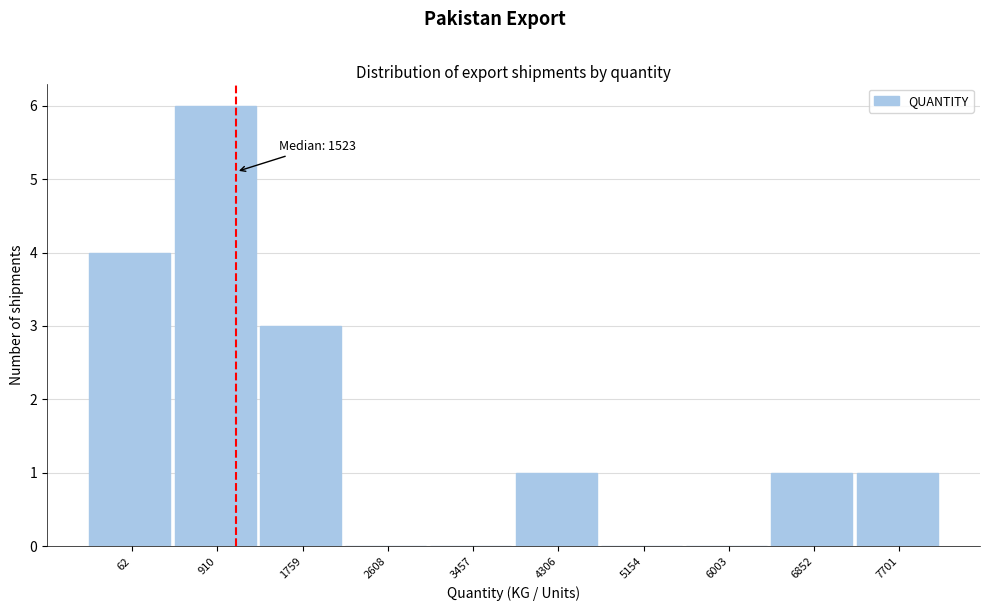

Reading right to left, list all the values displayed in this chart.

7701=1	6852=1	6003=0	5154=0	4306=1	3457=0	2608=0	1759=3	910=6	62=4